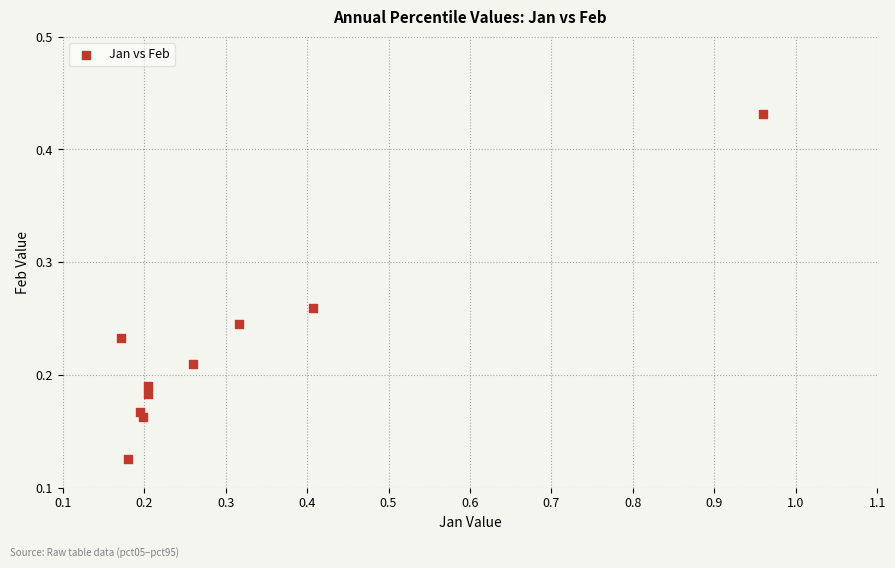

What is the range of X values (max minus min)?

0.8